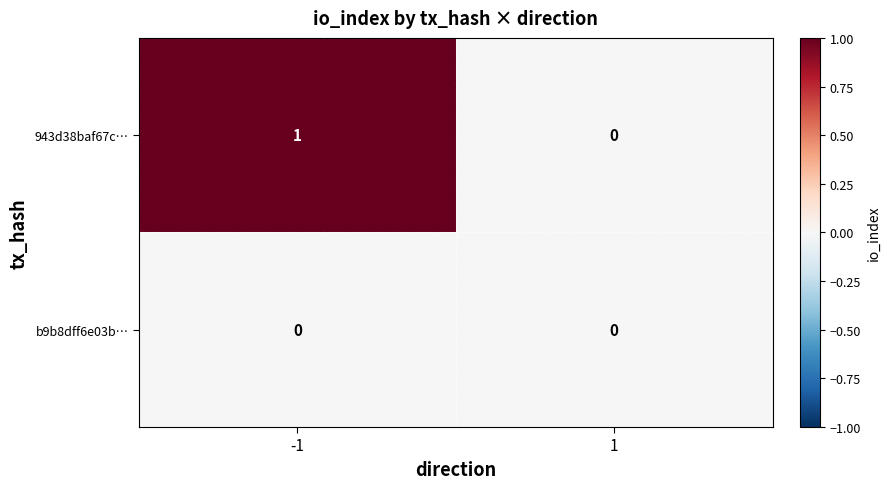

The b9b8dff6e03b… series shows 0 at -1. True or false?

True